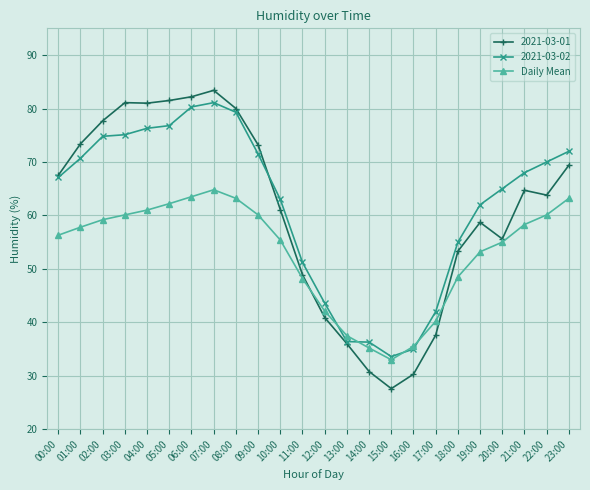

What is the label of the 8th point from the left?

07:00